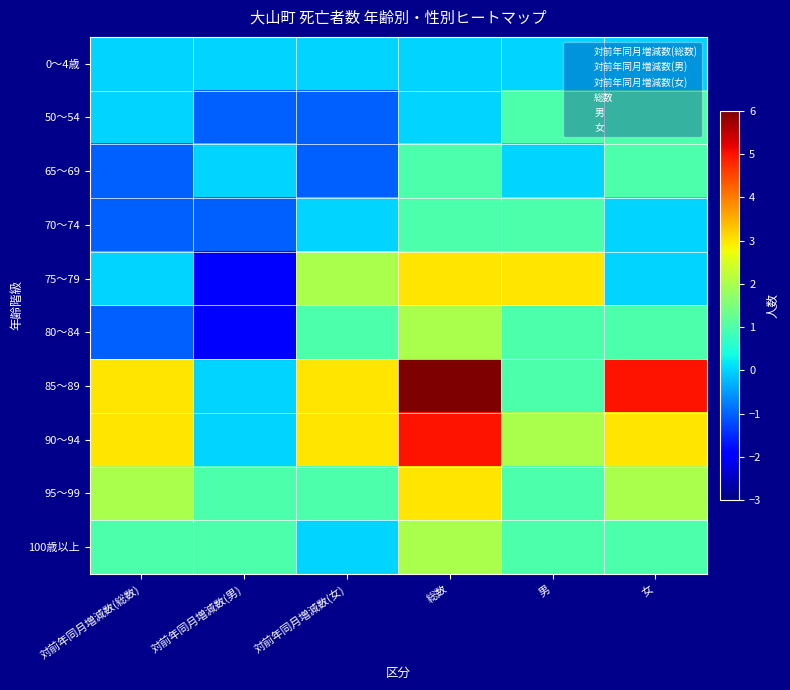

At 男, list the series in order from smallest to largest.

0～4歳, 65～69, 50～54, 70～74, 80～84, 85～89, 95～99, 100歳以上, 90～94, 75～79